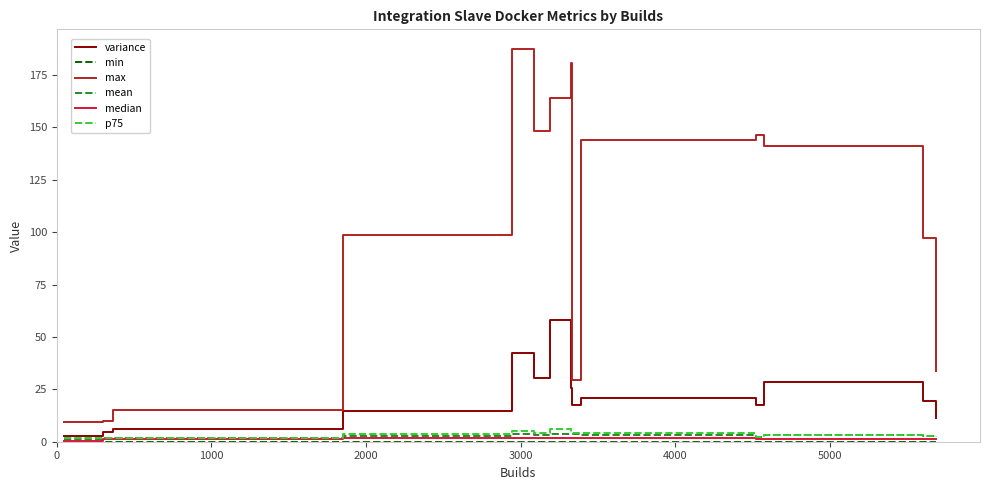

True or false: p75 and max cross at least once.

False